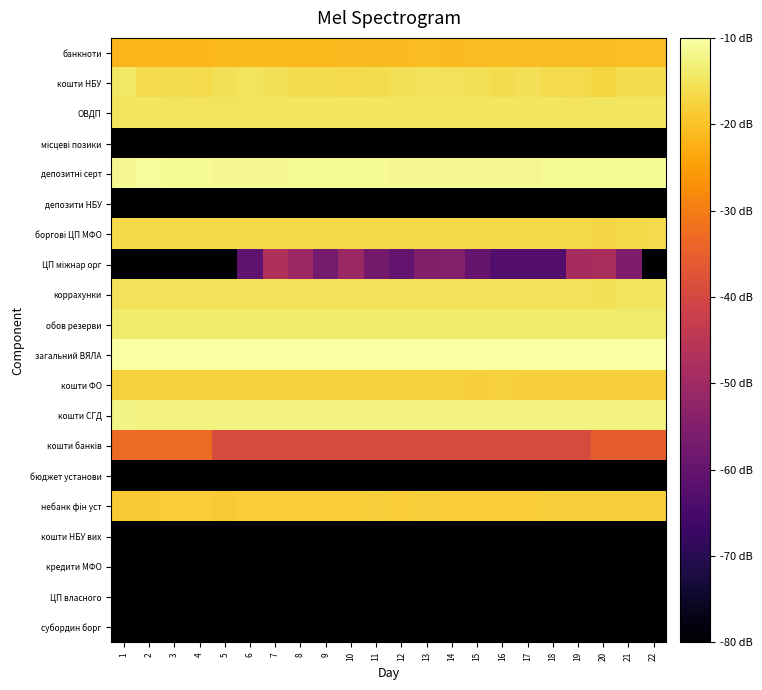

At 6, list the series in order from largest to smallest.

загальний ВЯЛА, депозитні серт, кошти СГД, обов резерви, ОВДП, кошти НБУ, коррахунки, боргові ЦП МФО, кошти ФО, небанк фін уст, банкноти, кошти банків, ЦП міжнар орг, місцеві позики, депозити НБУ, бюджет установи, кошти НБУ вих, кредити МФО, ЦП власного, субордин борг